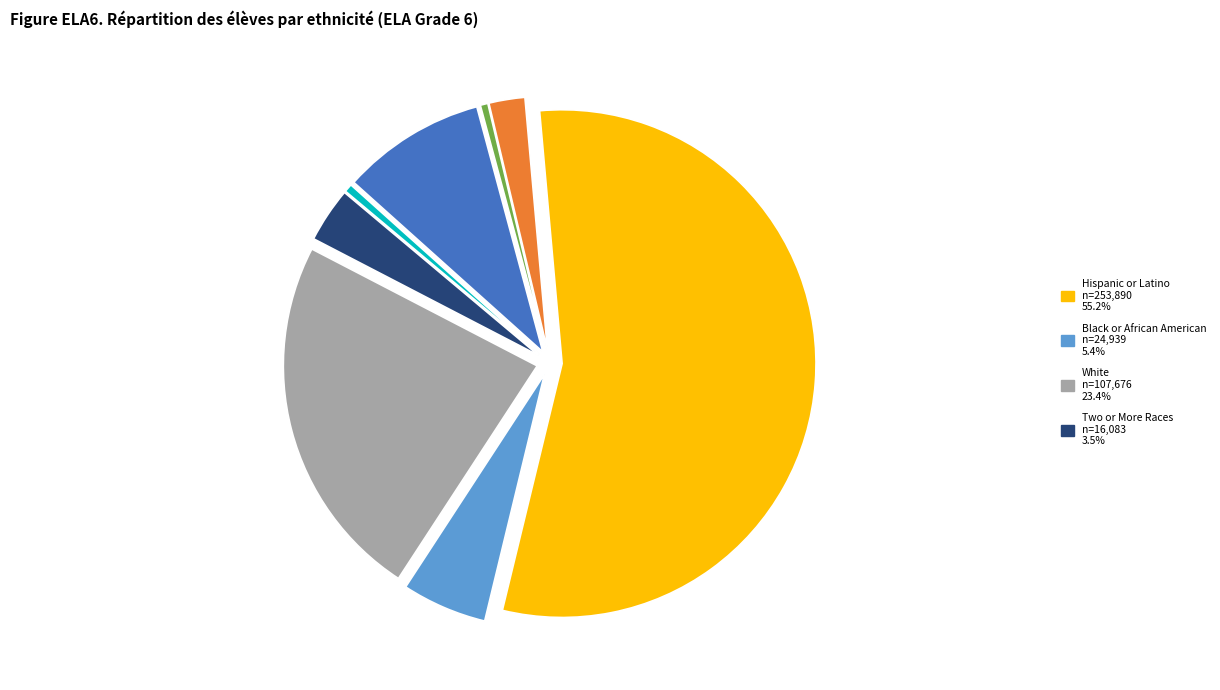

Is there any slice that represents more than half of the pie?

Yes